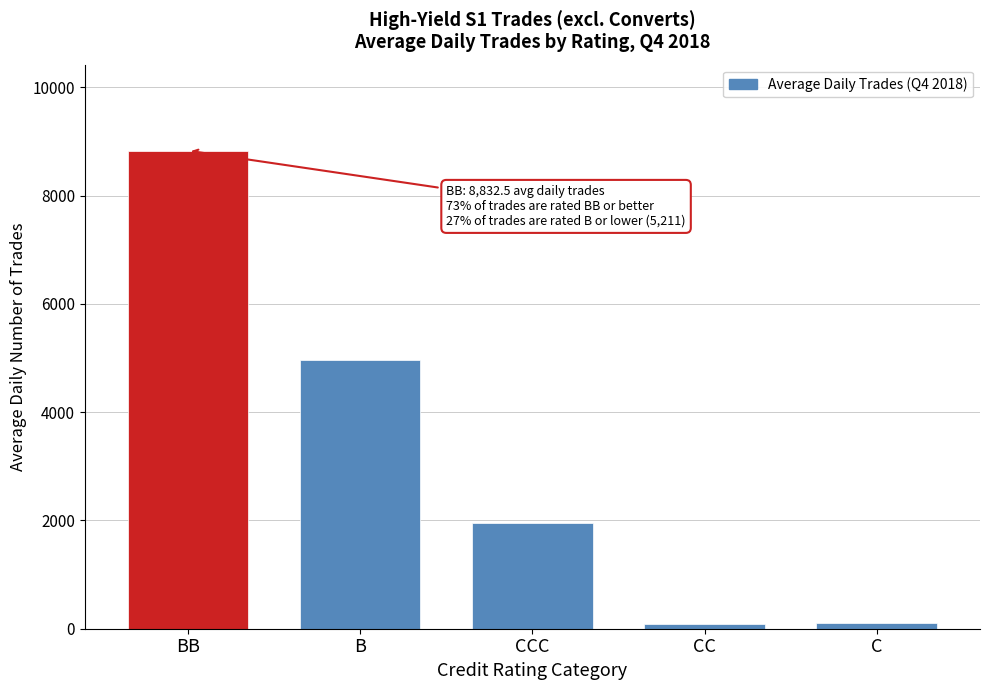

What is the value of the 3rd bar from the left?

1949.9